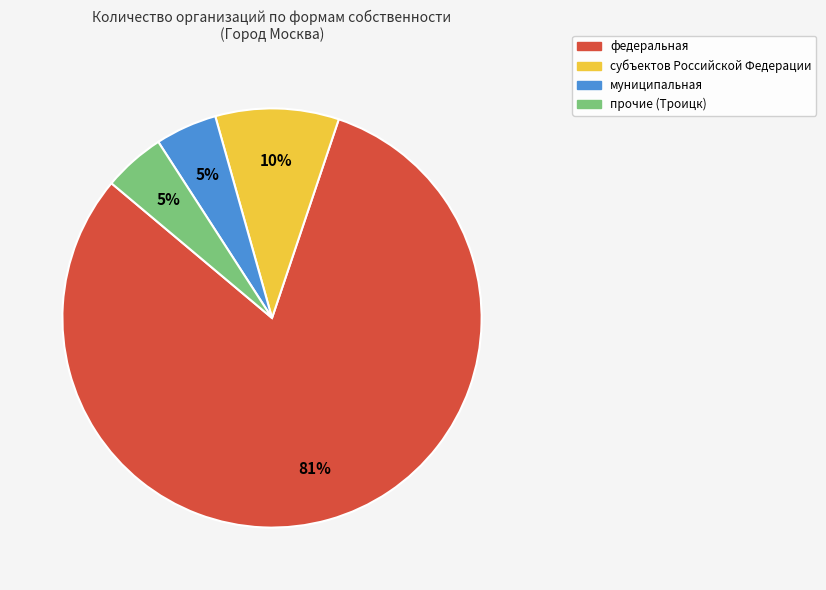

To the nearest percent, what is the average slice percentage?

25%